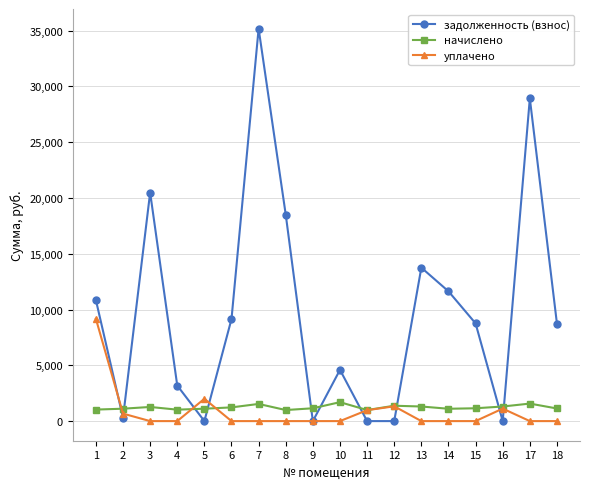

Which series has the largest range (max minus min)?

задолженность (взнос)